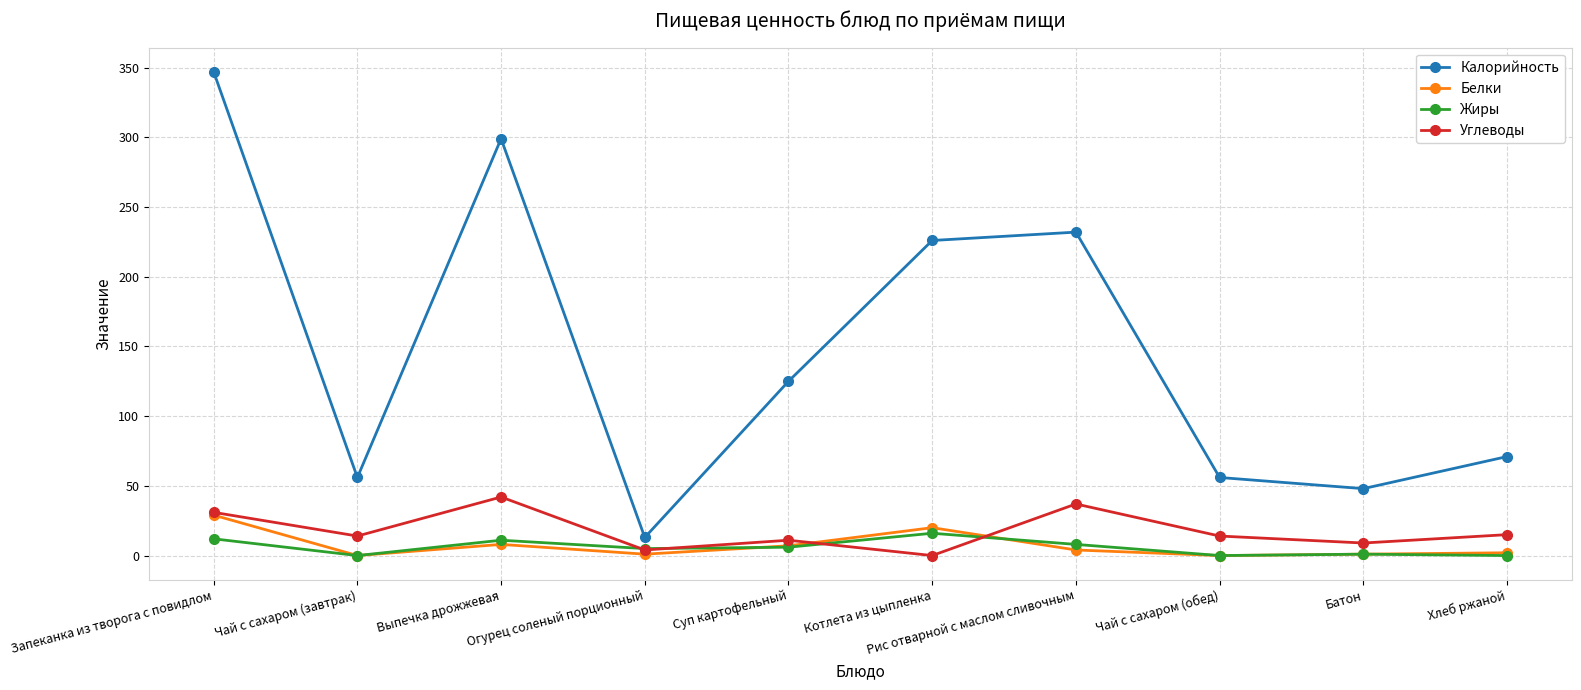

How many categories are shown in the chart?

10